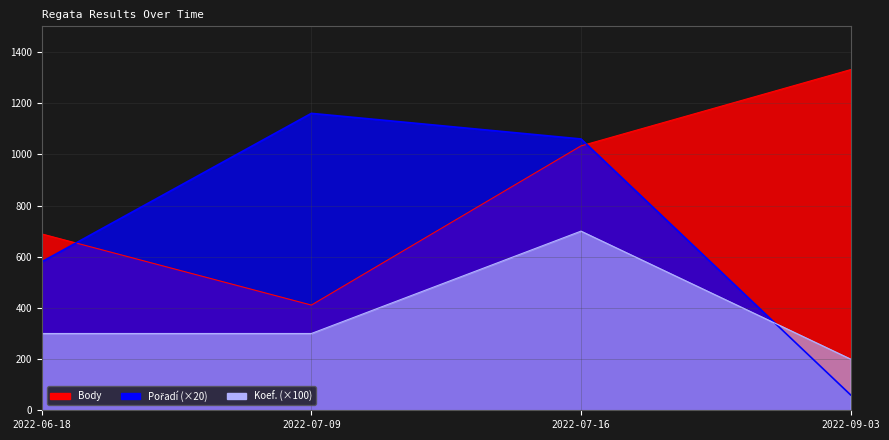

Between 2022-06-18 and 2022-07-09, which is larger?

2022-06-18